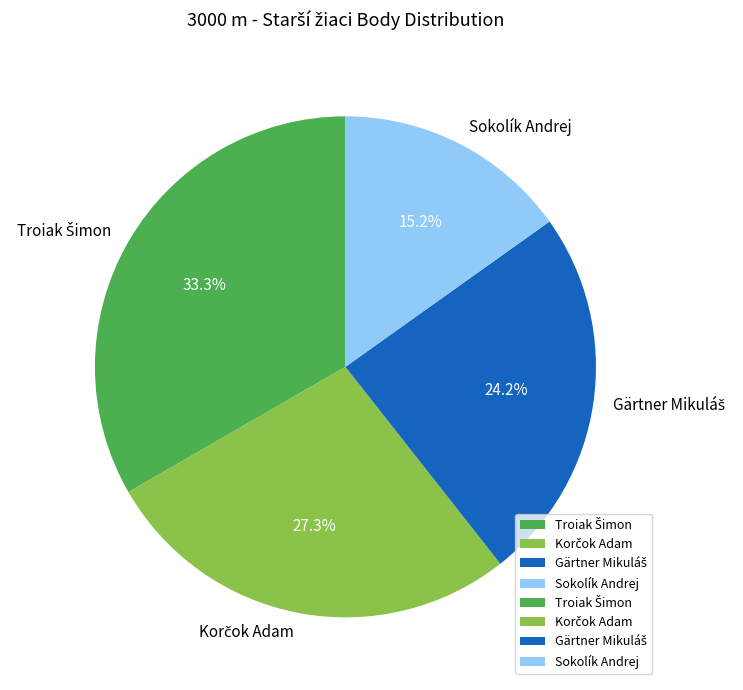

To the nearest percent, what is the difference between the largest and smallest slice percentages?

18%